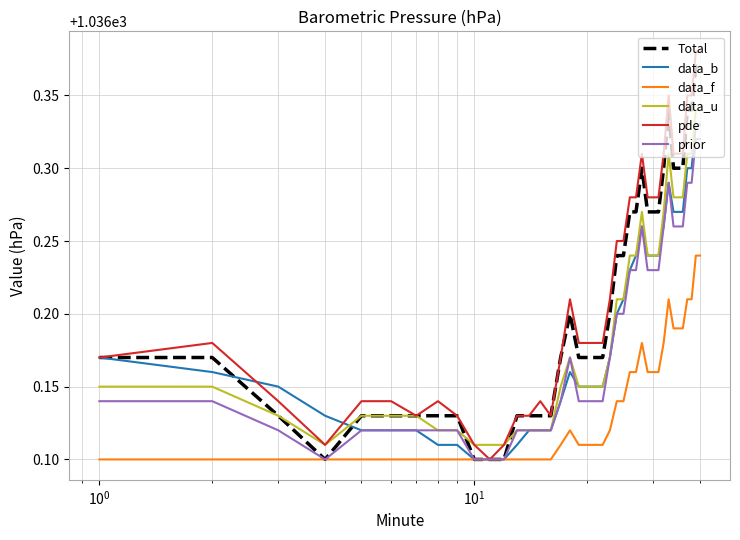

Which series has the largest range (max minus min)?

pde